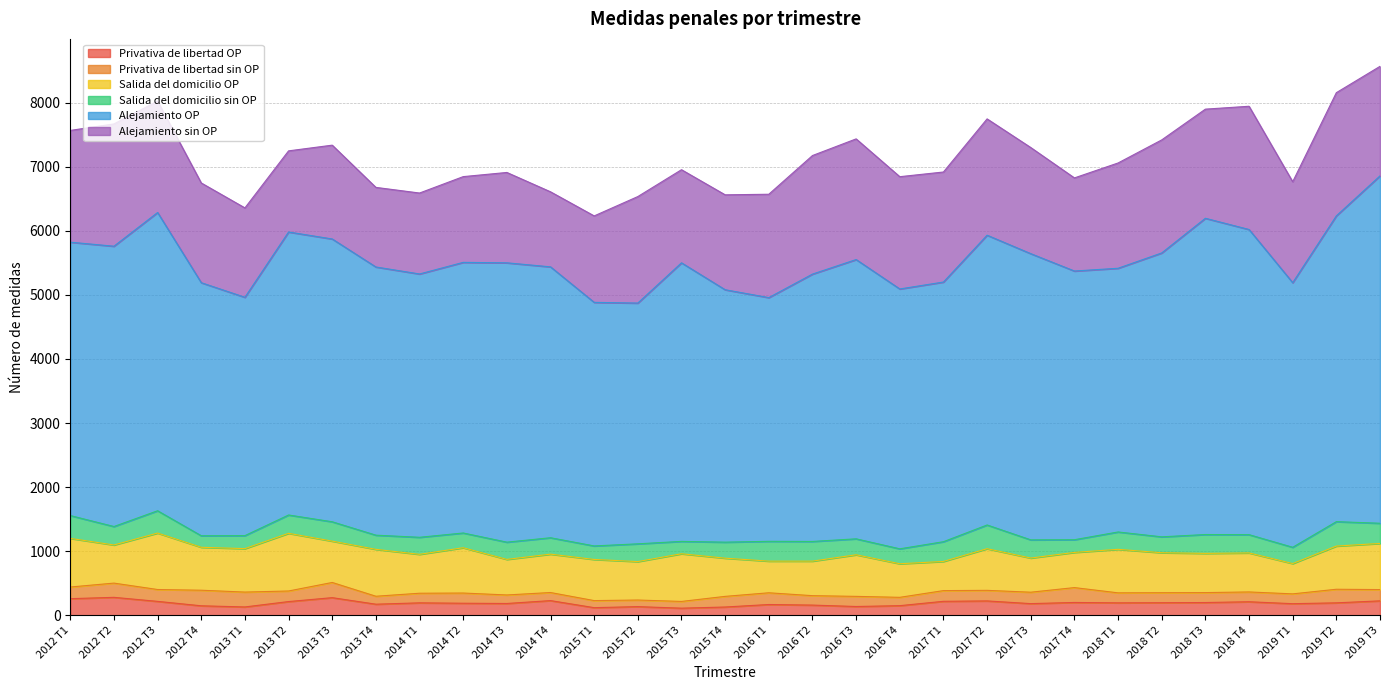

What position from the left is 2014 T1?

9